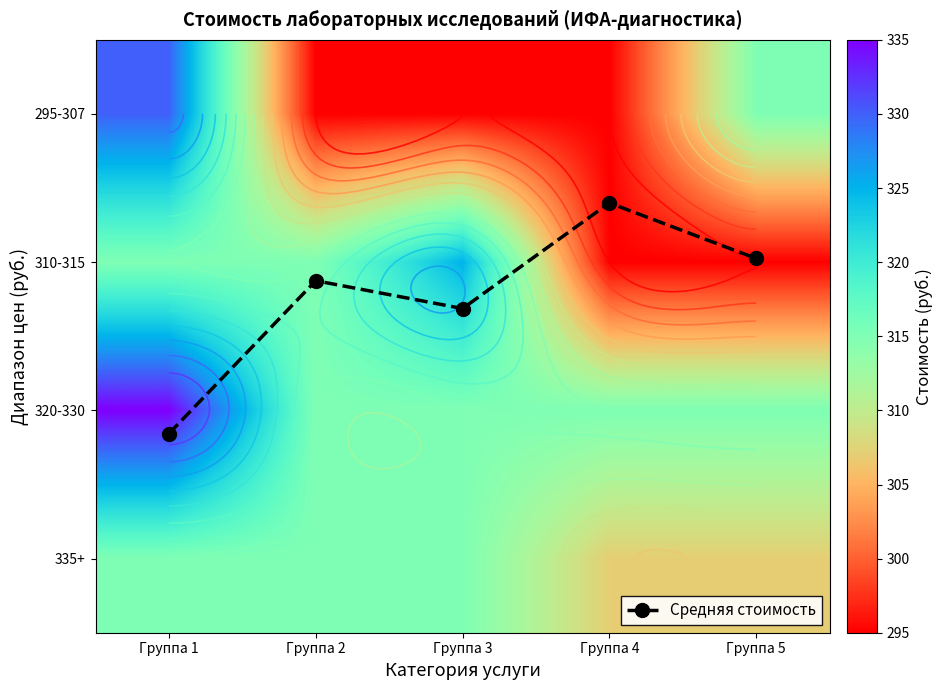

Between Группа 4 and Группа 2, which is larger?

Группа 2